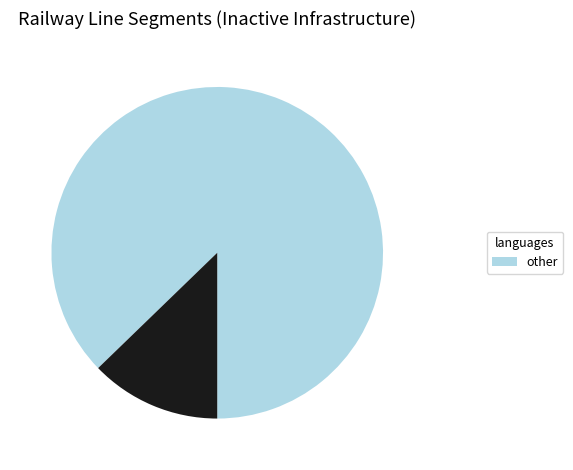

Count the number of slices in the pie.

2